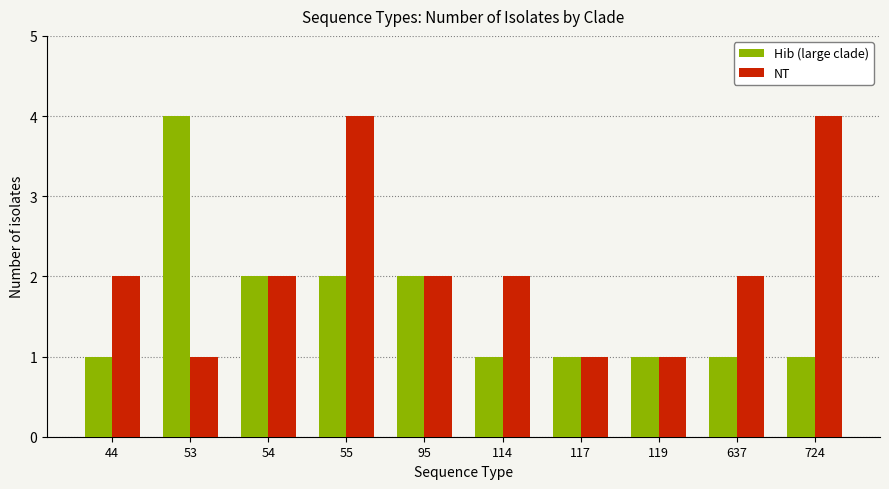

Between 53 and 637, which series saw the biggest shift?

Hib (large clade)